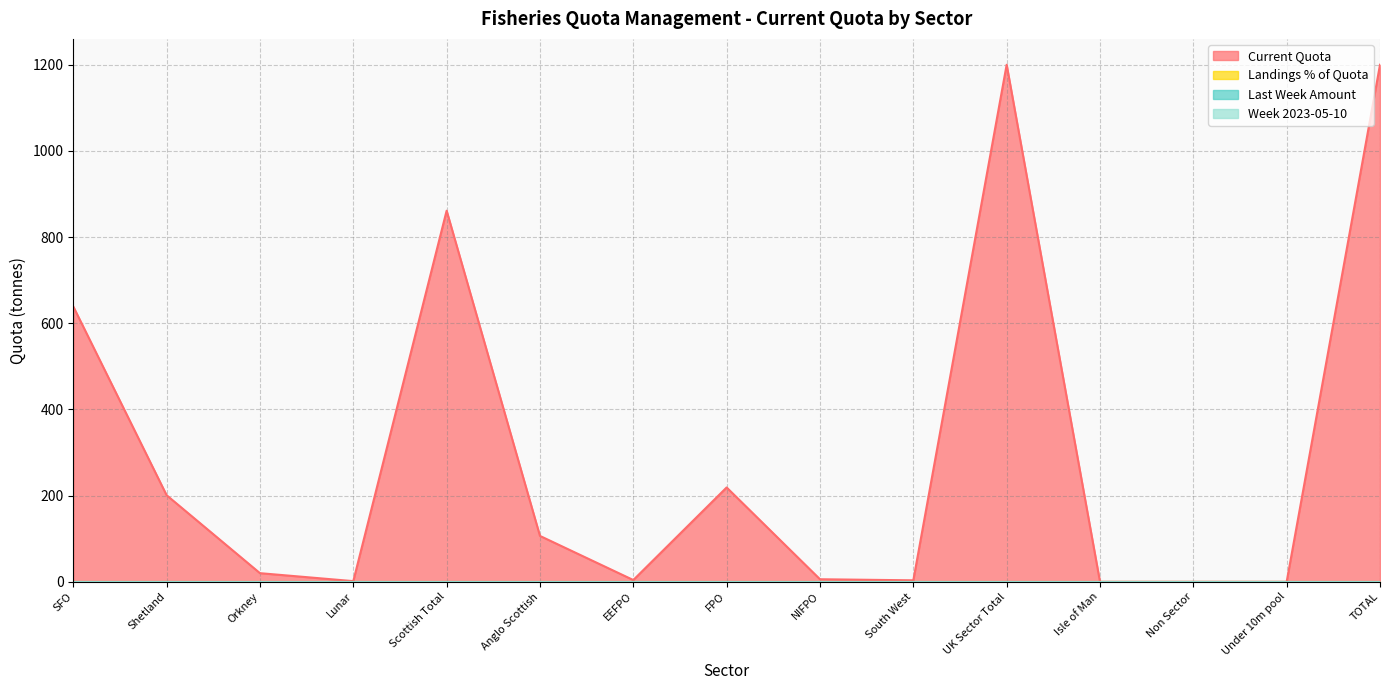

True or false: Landings % of Quota and Last Week Amount intersect in this chart.

False